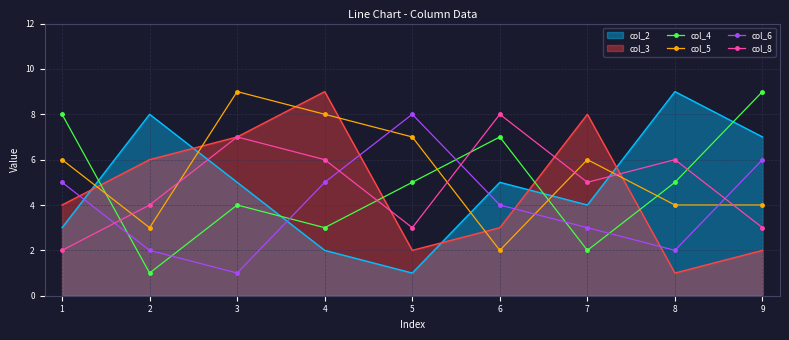

Between which two adjacent categories do col_4 and col_5 first intersect?

1 and 2